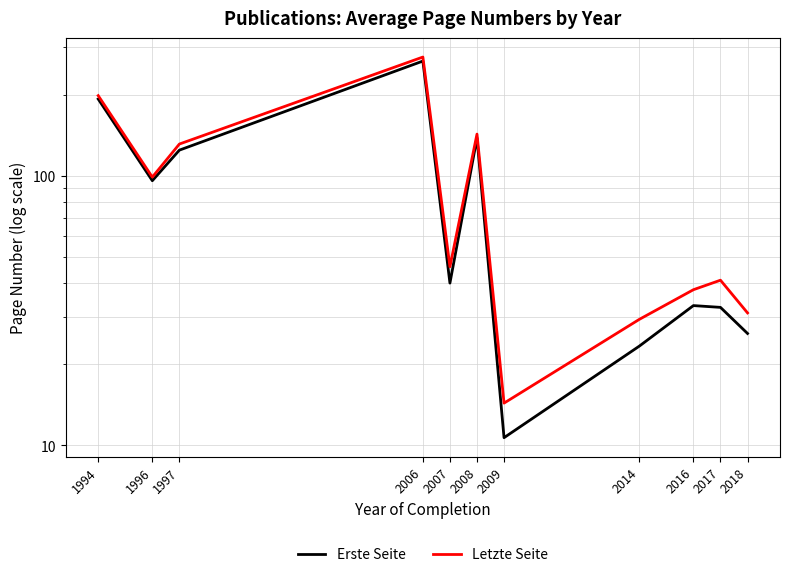

Which series has the largest range (max minus min)?

Letzte Seite